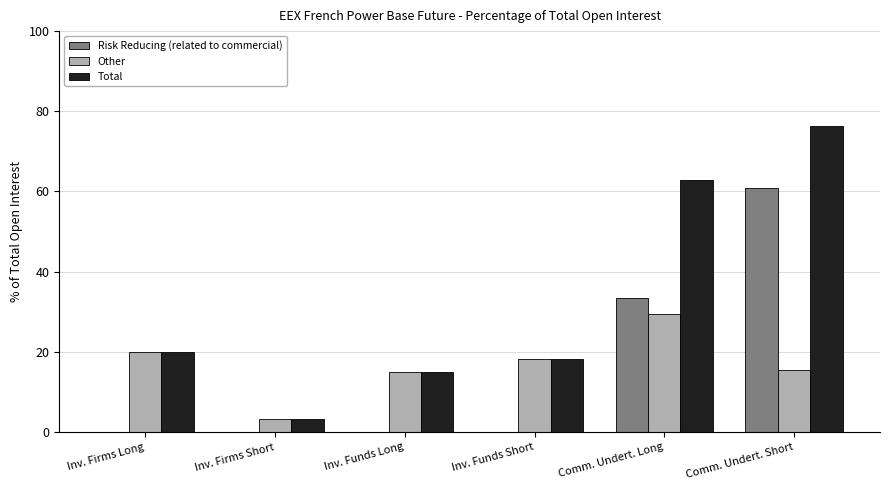

At which category is the sum across all series the highest?

Comm. Undert. Short